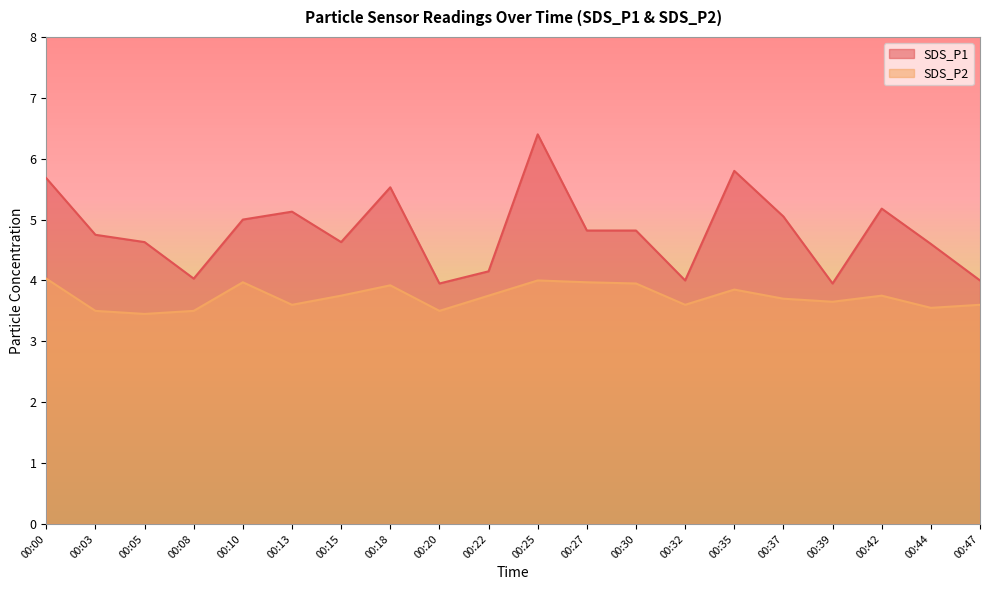

What is the value of the SDS_P2 point at the 10th from the left?

3.8